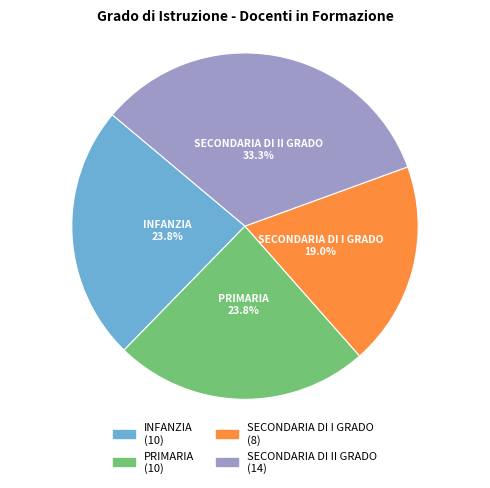

True or false: SECONDARIA DI I GRADO accounts for 25% of the total.

False